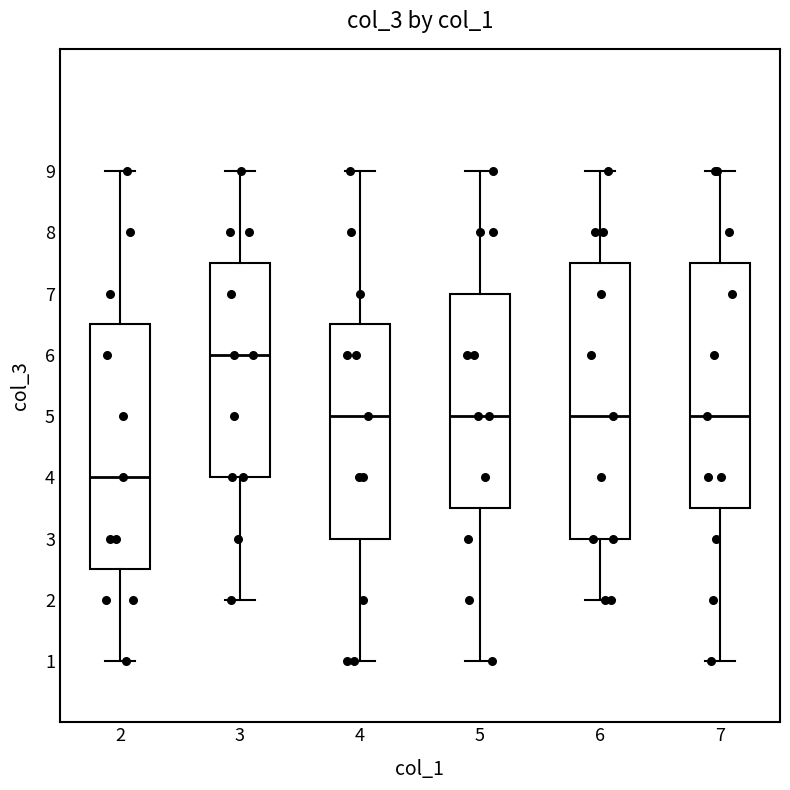

Reading left to right, transcribe this box plot: for each box, give where its median line is, the range the box spans, and where its two whiskers end, as read against the y-axis. The values are not printed on the chart, so give them approximately, as read against the axis.

2: median 4.0, box 2.5 to 6.5, whiskers 1.0 to 9.0
3: median 6.0, box 4.0 to 7.5, whiskers 2.0 to 9.0
4: median 5.0, box 3.0 to 6.5, whiskers 1.0 to 9.0
5: median 5.0, box 3.5 to 7.0, whiskers 1.0 to 9.0
6: median 5.0, box 3.0 to 7.5, whiskers 2.0 to 9.0
7: median 5.0, box 3.5 to 7.5, whiskers 1.0 to 9.0